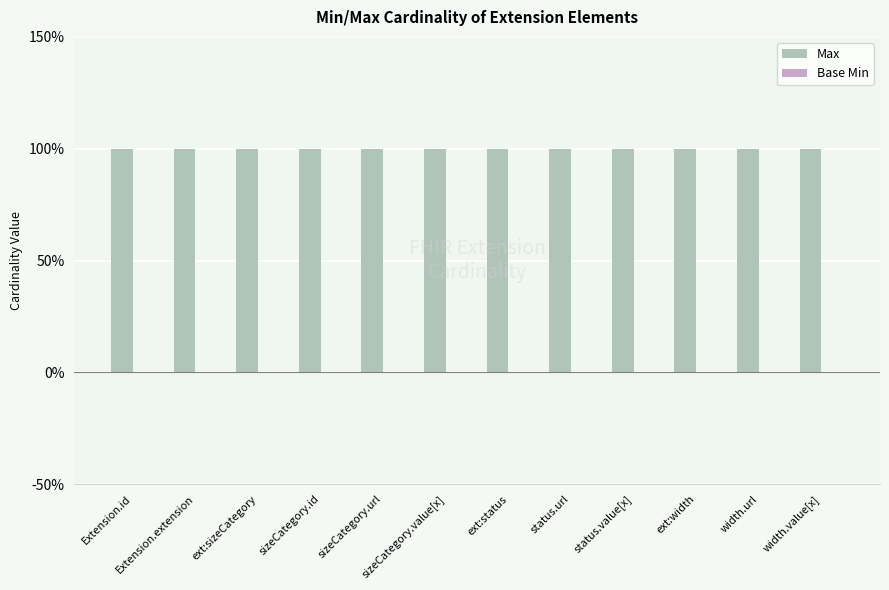

What is the average value of the Max series?

1